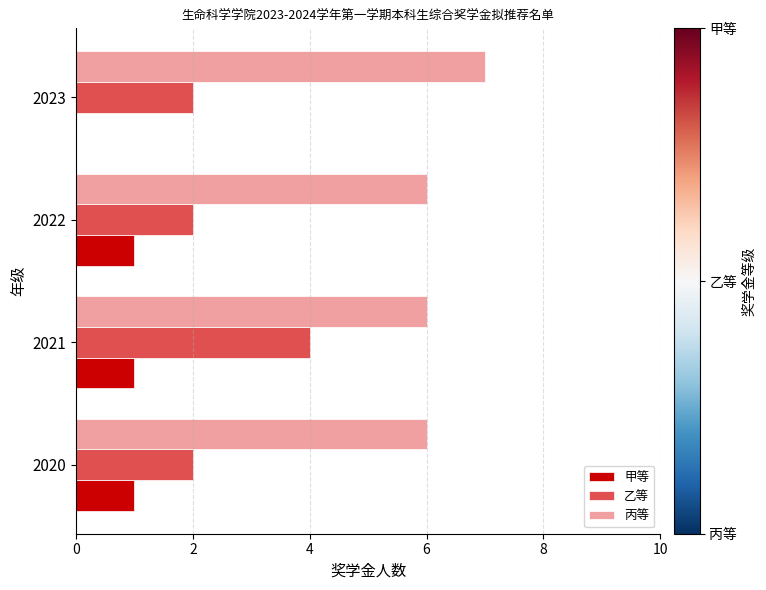

Which category has the highest value across all series?

2023